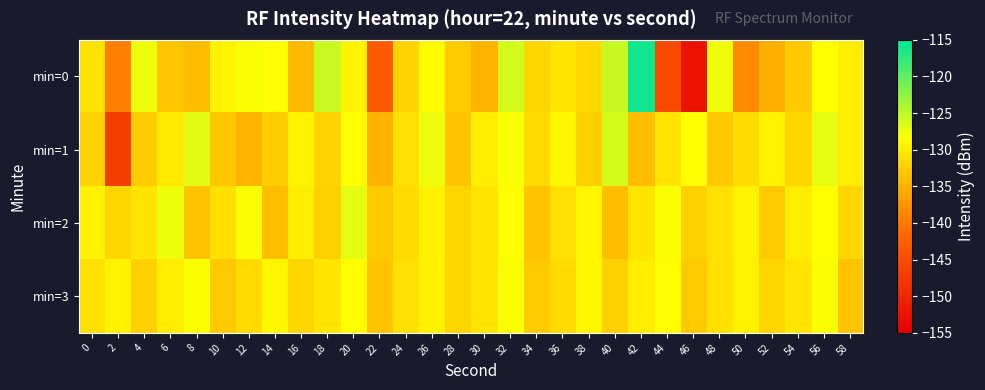

What is the difference between the highest and lowest values at 0?

2.6